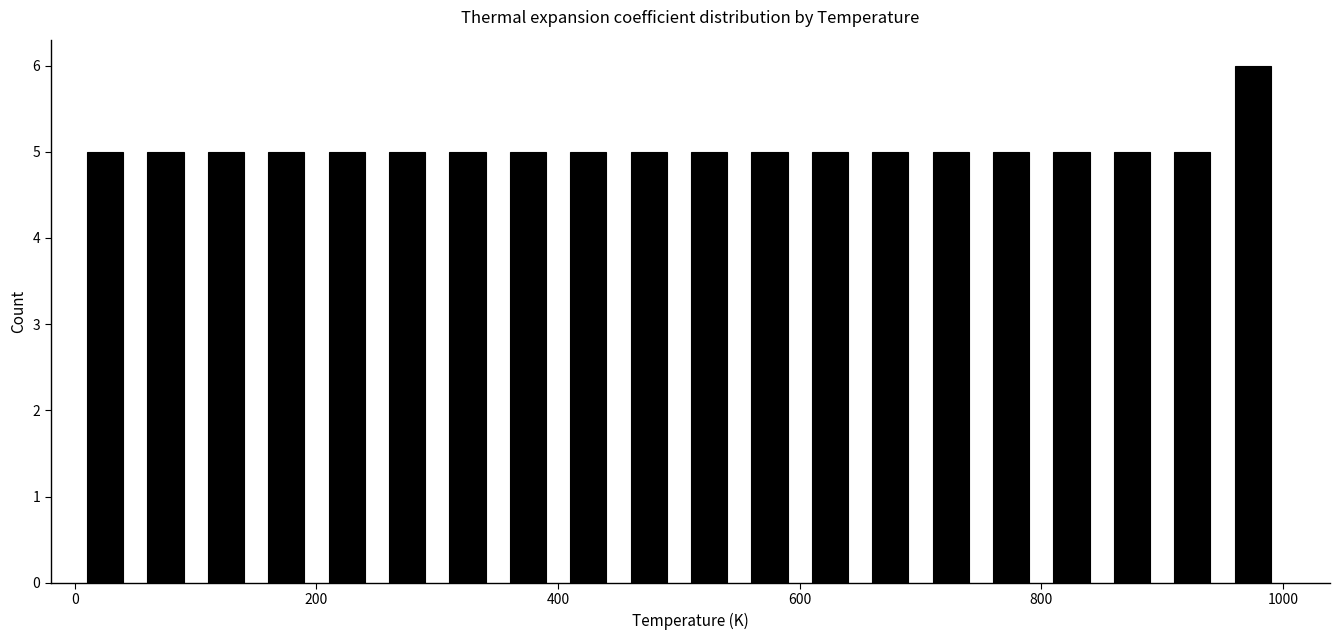

Read against the x-axis, roughly where is the centre of the tallest bar?

980